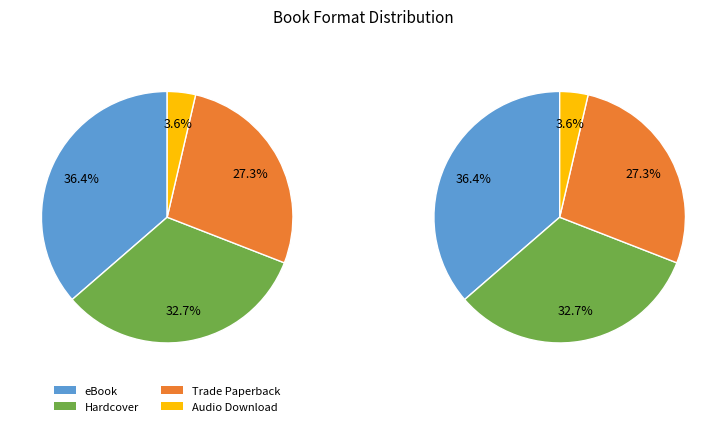

How many slices are in this pie chart?

4